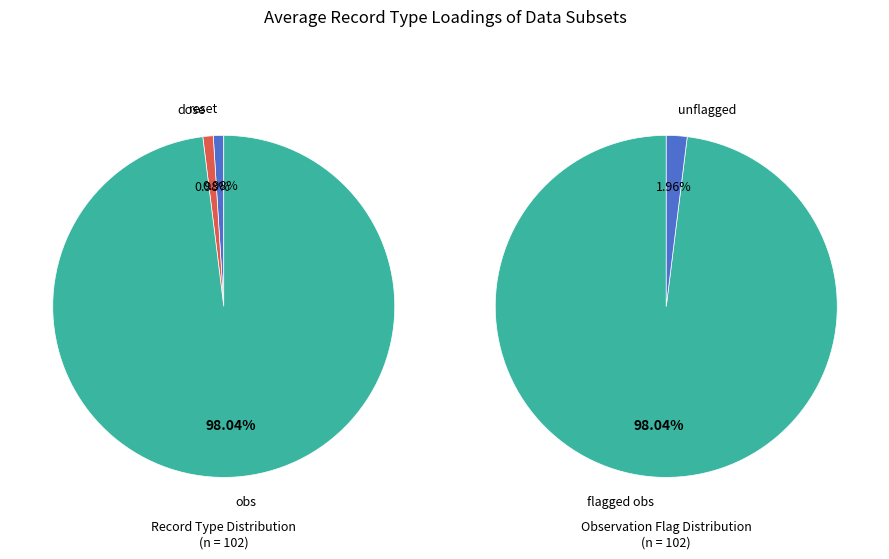

Combined, what portion of the pie is obs and reset?

99.0%